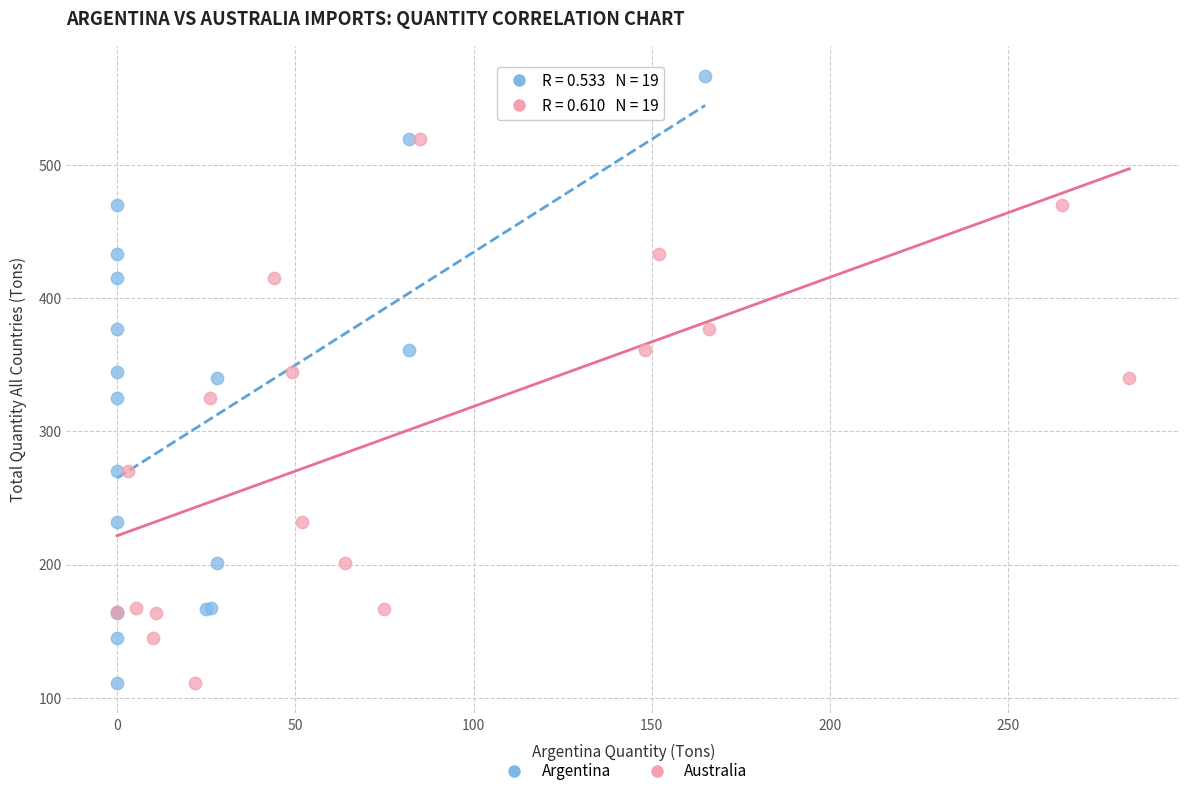

What are all the series names shown in the legend?

Argentina, Australia